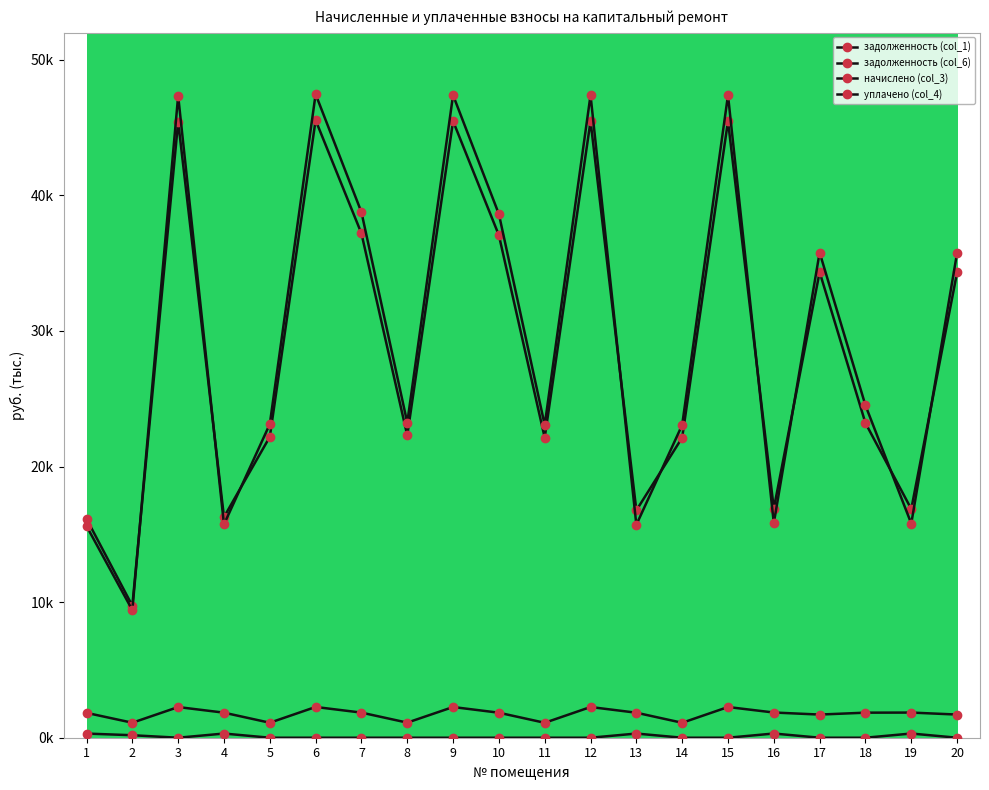

How many interior local valleys does the задолженность (col_1) series have?

7